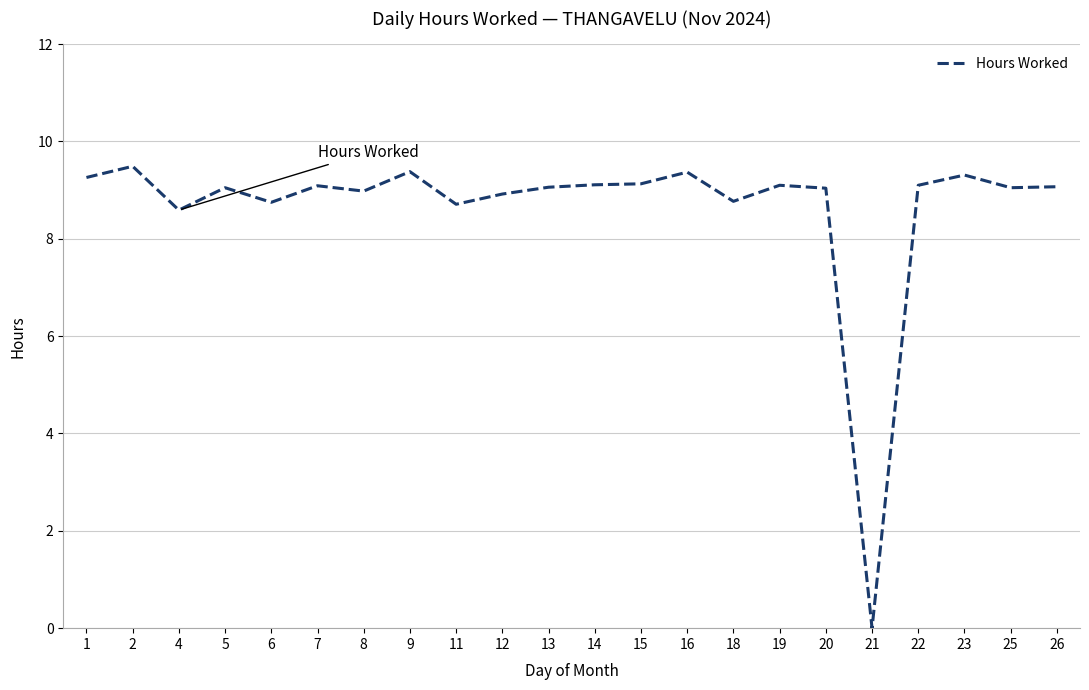

What is the change in value from 1 to 8?

-0.3